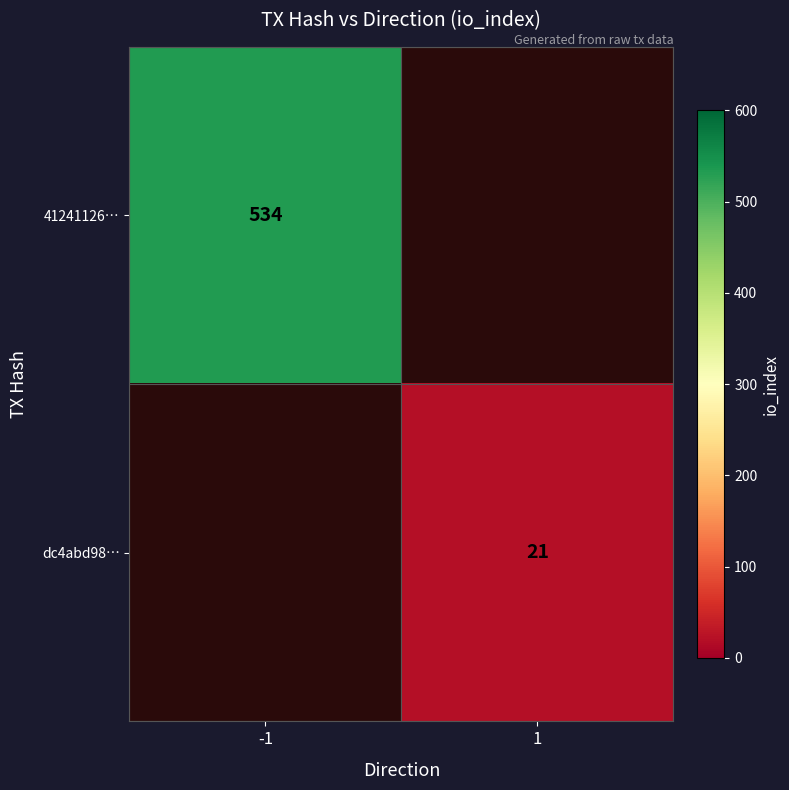

Is it true that dc4abd98… equals 33.2 at 1?

False